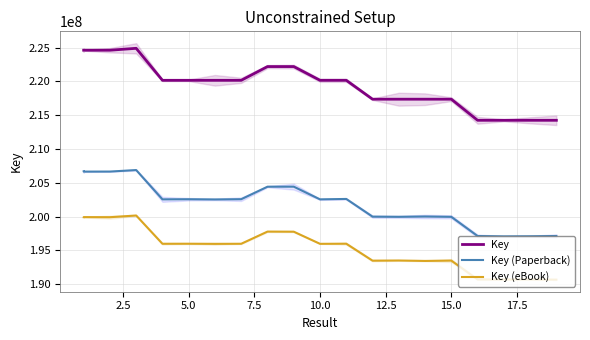

True or false: Key and Key (eBook) intersect in this chart.

False